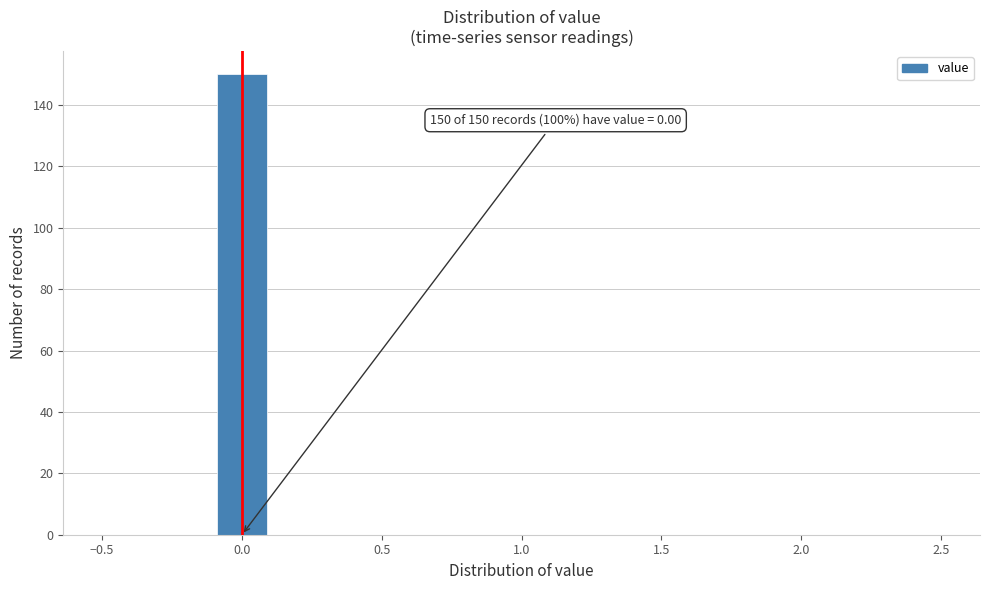

Over which range of the x-axis is the bar tallest?

-0.1 to 0.1